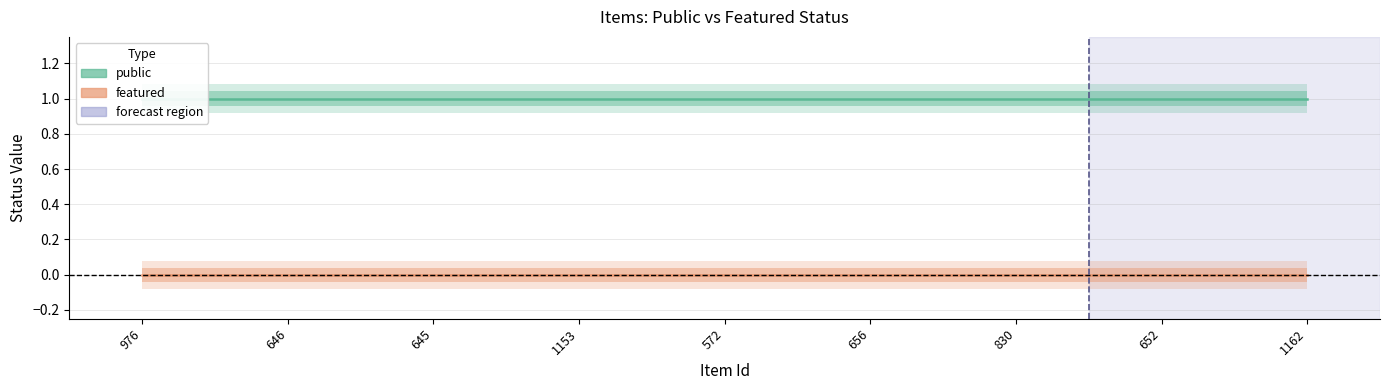

What are all the series names shown in the legend?

public, featured